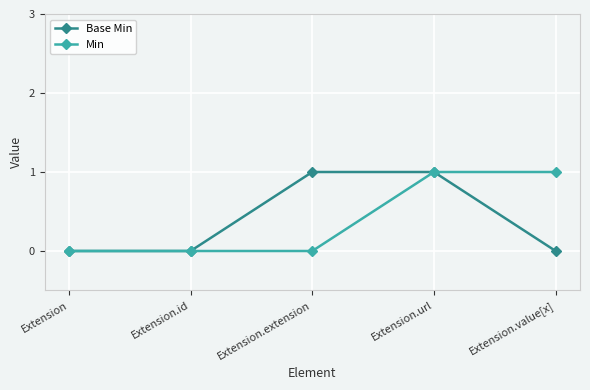

Which series changed the most between Extension.extension and Extension.url?

Min